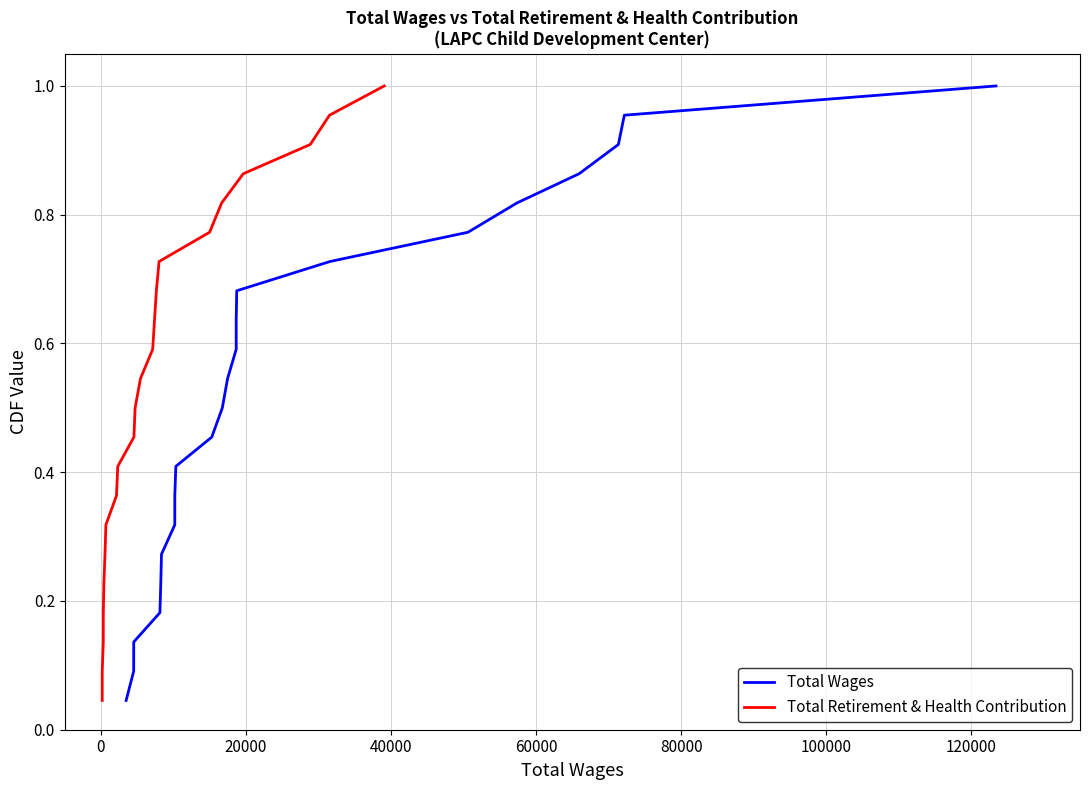

How many lines are shown in the chart?

2